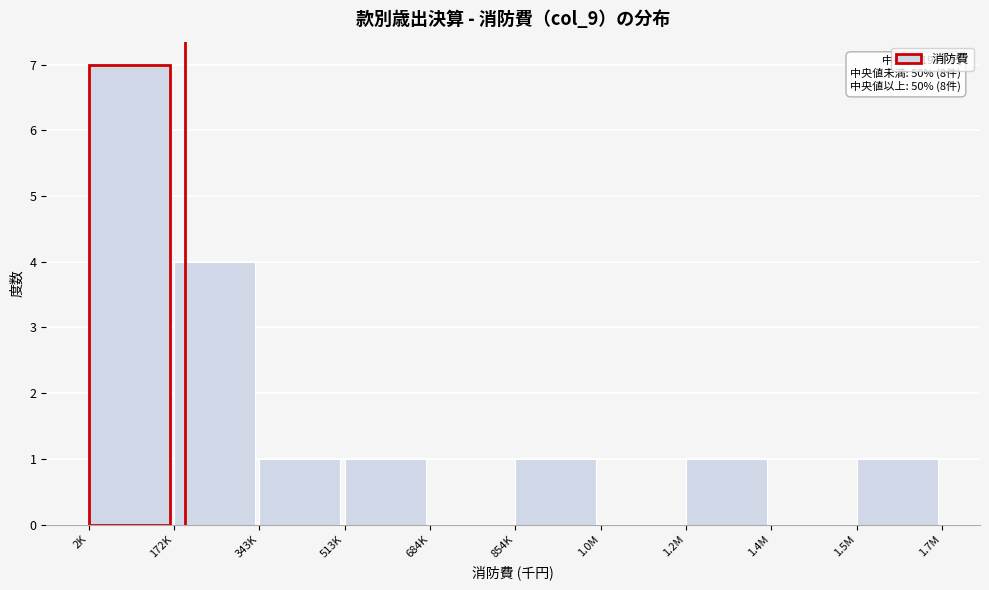

Reading left to right, transcribe all the data shown in this chart.

2K=7	172K=4	343K=1	513K=1	684K=0	854K=1	1.0M=0	1.2M=1	1.4M=0	1.5M=1